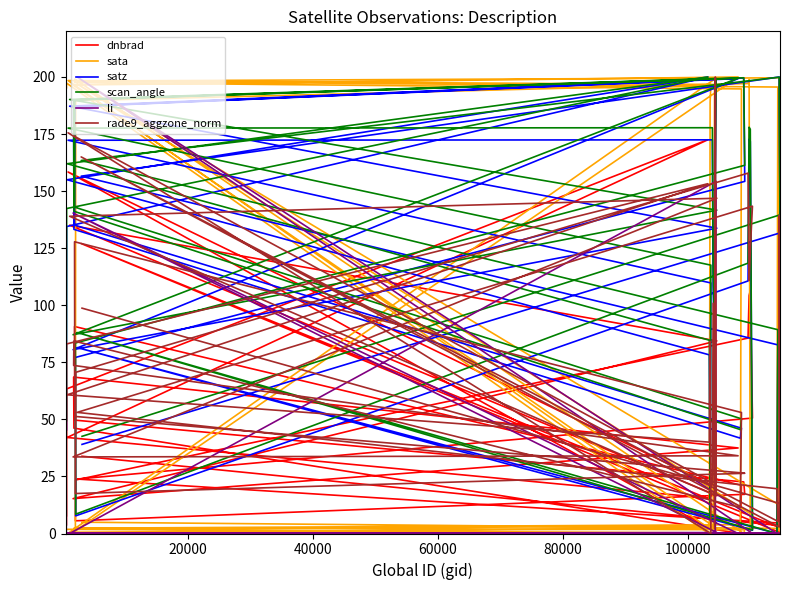

What is the difference between the second highest and second lowest values in the li series?

154.3